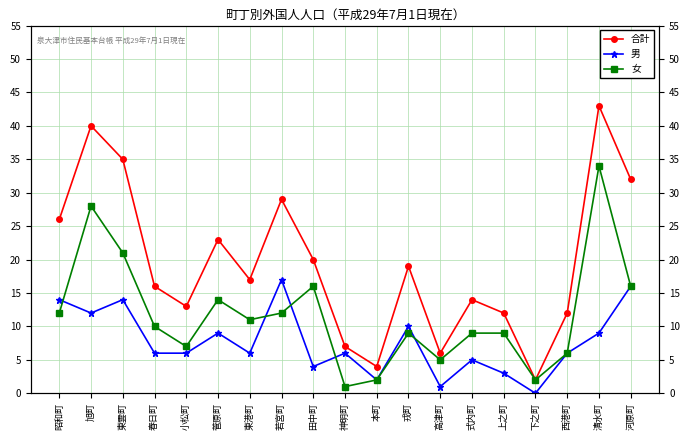

What is the label of the 12th point from the left?

戎町